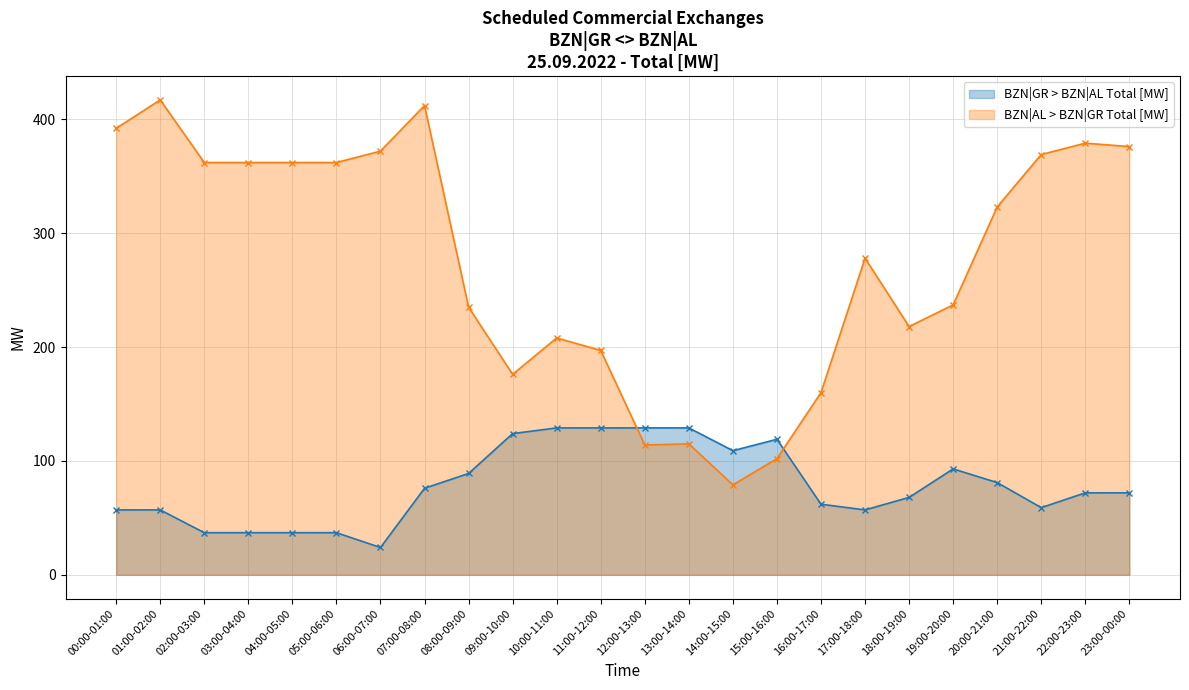

True or false: BZN|AL > BZN|GR Total [MW] has more than 0 points higher than both neighbors.

True